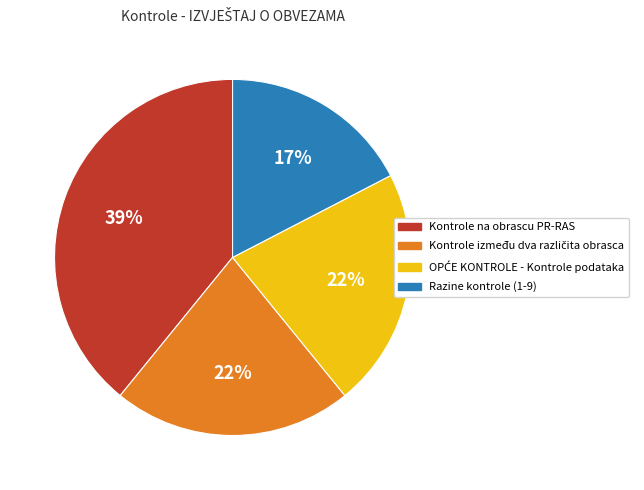

To the nearest percent, what is the average slice percentage?

25%